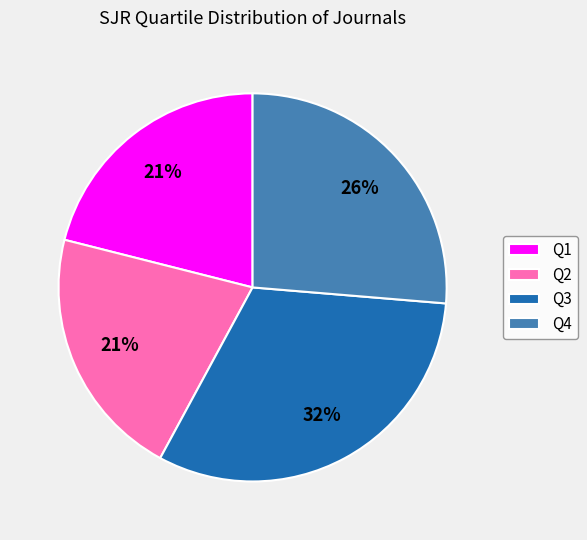

How many slices are in this pie chart?

4